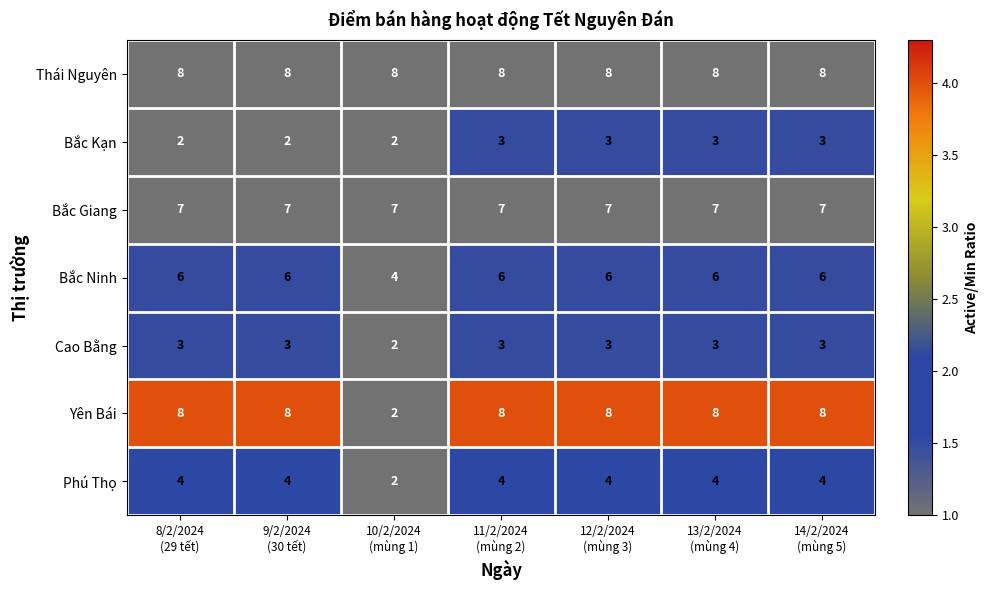

What is the average value of the Bắc Ninh series?

6